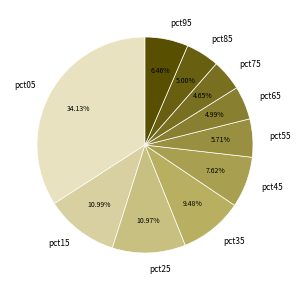

What percentage is the pct95 slice, to the nearest percent?

6%